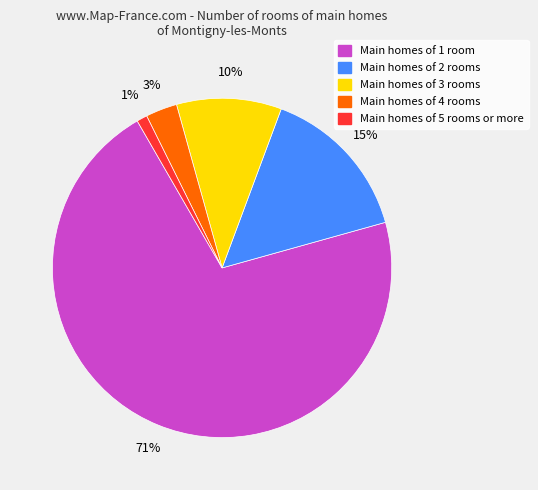

Does any single category account for the majority?

Yes